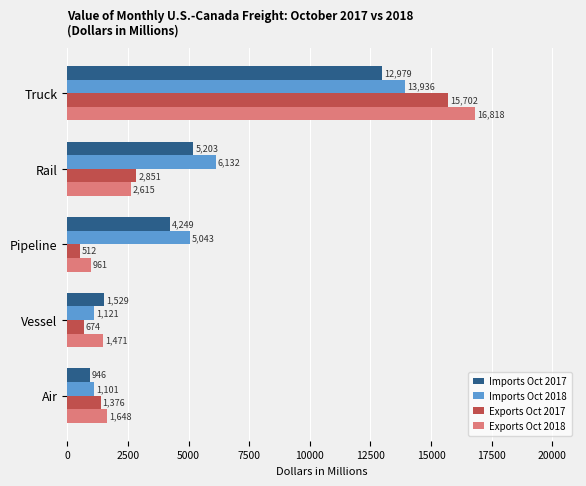

Where is Imports Oct 2017 nearest to the value 6962?

Rail